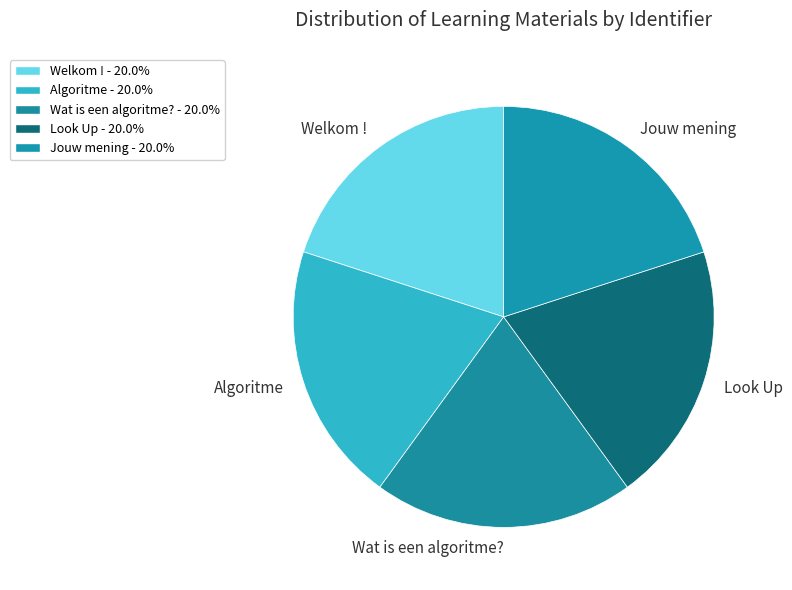

The Algoritme slice represents 29% of the pie. True or false?

False